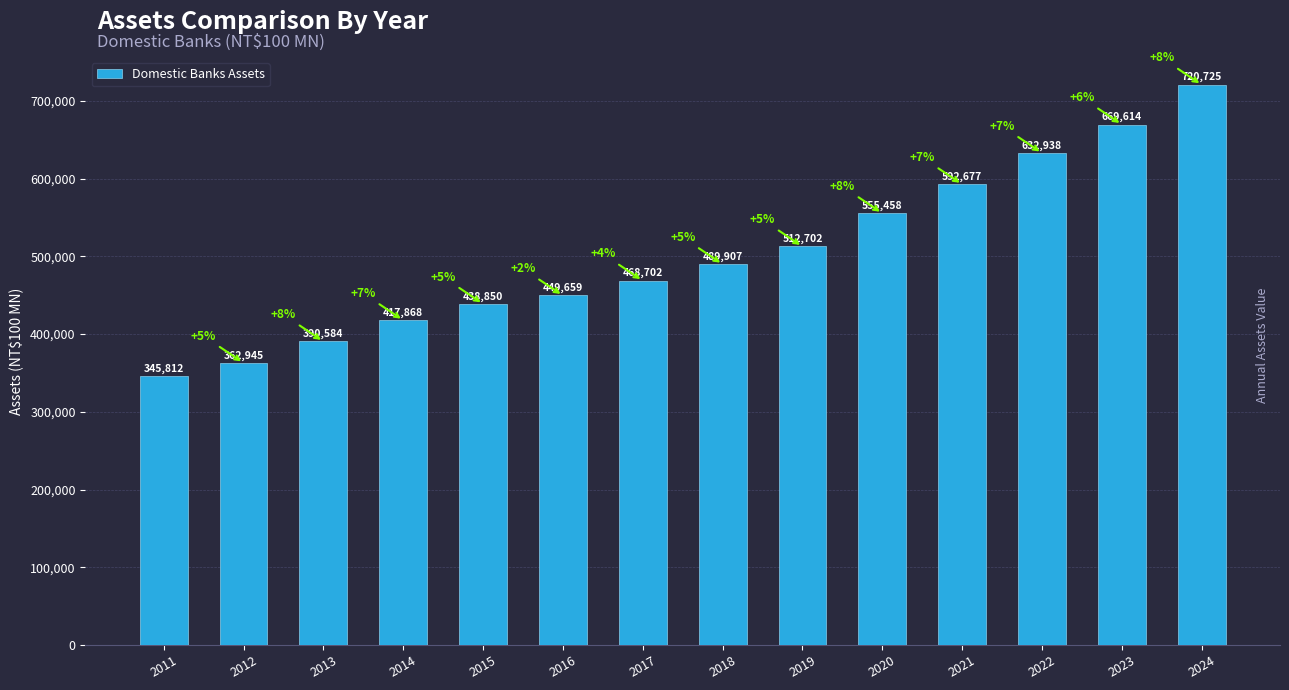

Rank the categories by value from lowest to highest.

2011, 2012, 2013, 2014, 2015, 2016, 2017, 2018, 2019, 2020, 2021, 2022, 2023, 2024